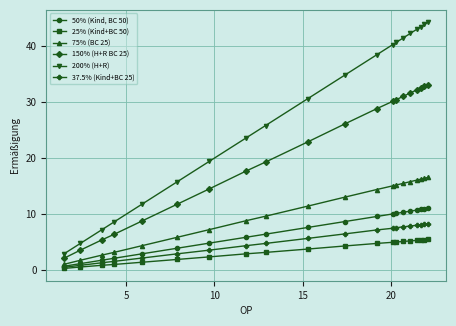

True or false: 200% (H+R) and 25% (Kind+BC 50) cross at least once.

False